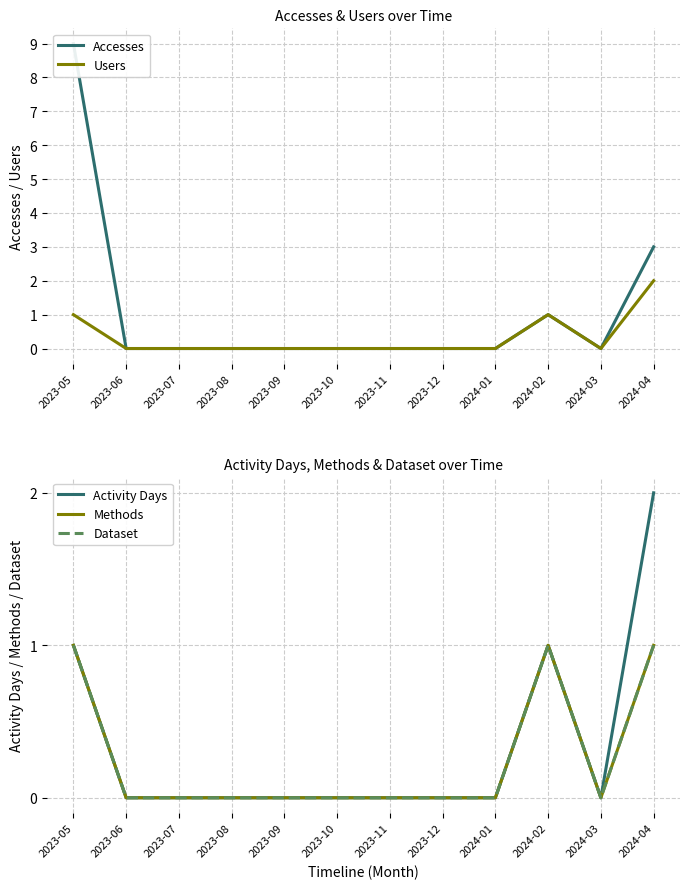

True or false: Accesses has more than 1 interior local peaks.

False